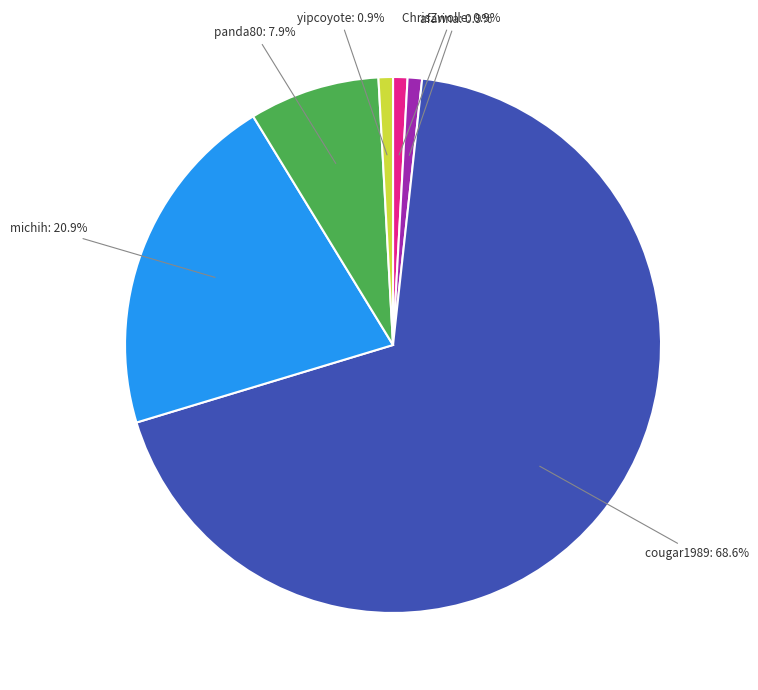

What is the majority slice?

cougar1989